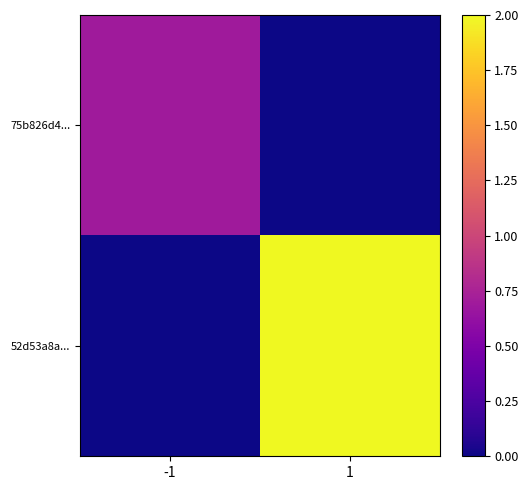

What is the total value across all series at -1?

0.7